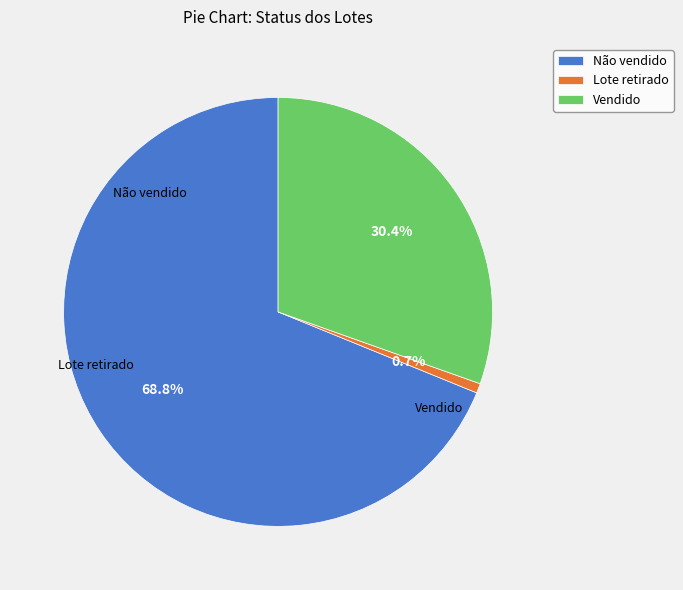

To the nearest percent, what is the combined percentage of Vendido and Não vendido?

99%